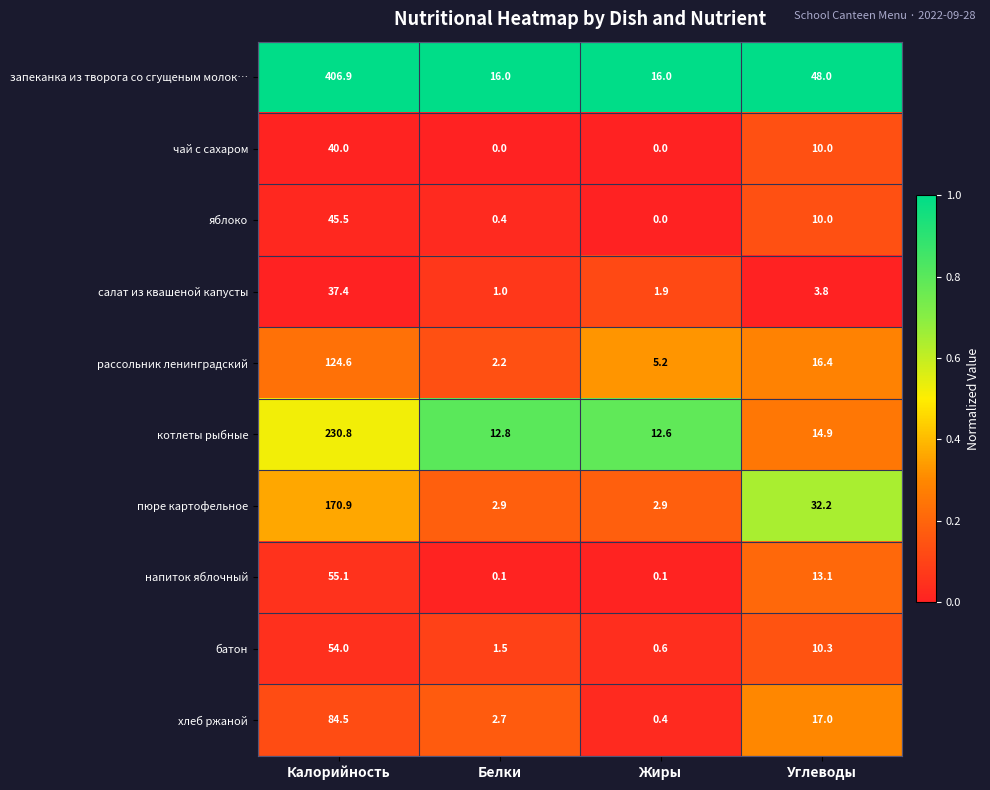

What is the total value across all series at Белки?

39.6